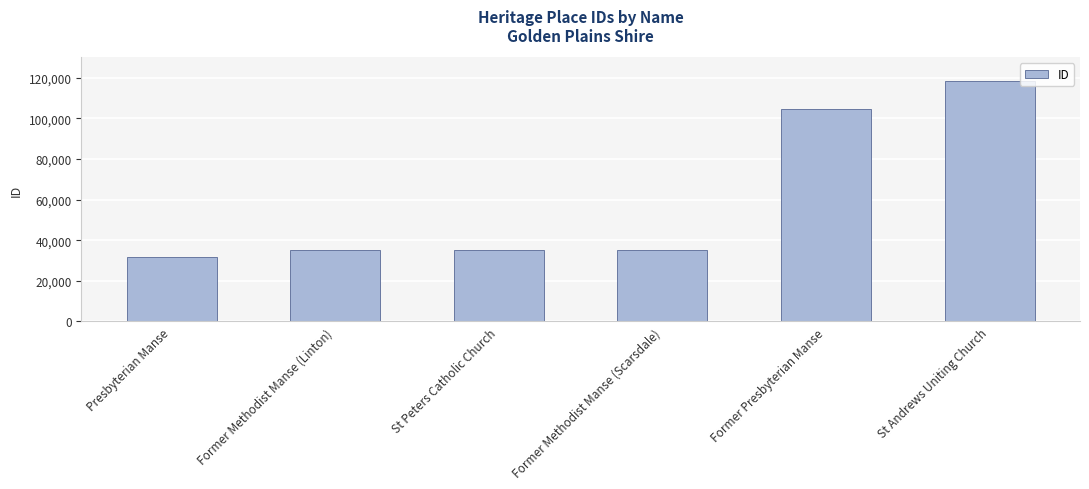

What is the label of the 4th bar from the right?

St Peters Catholic Church